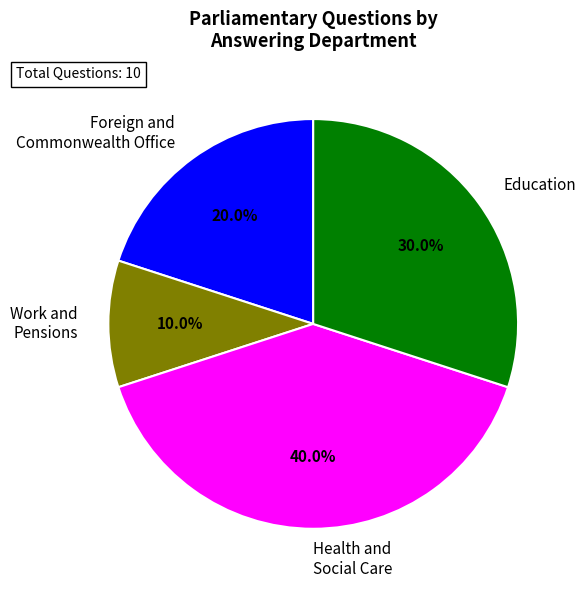

Which slice is the smallest?

Work and Pensions